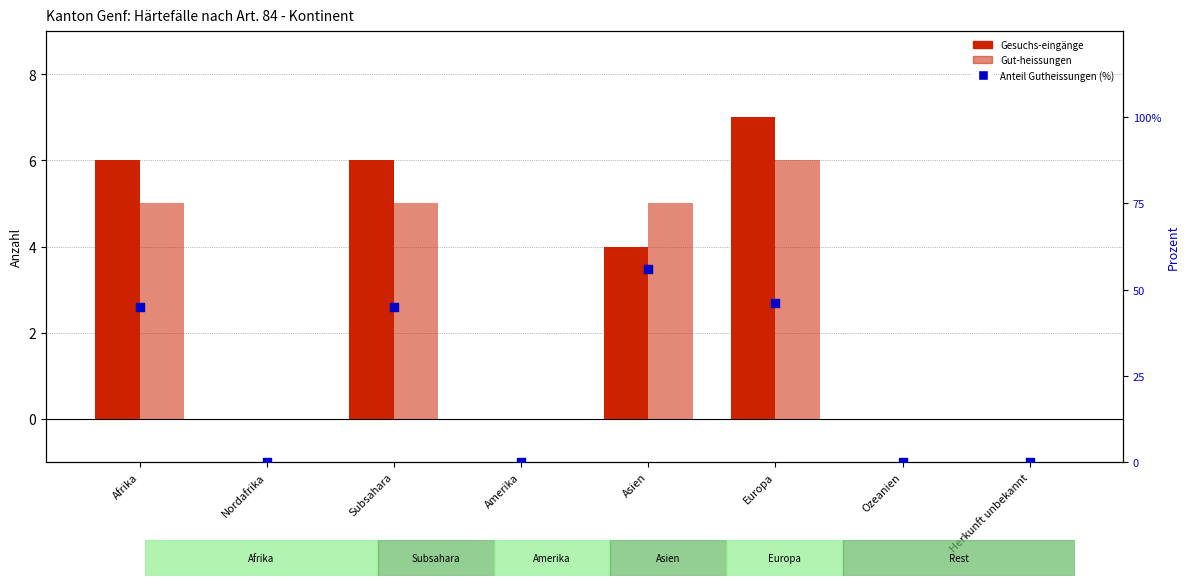

At which category is the sum across all series the highest?

Asien